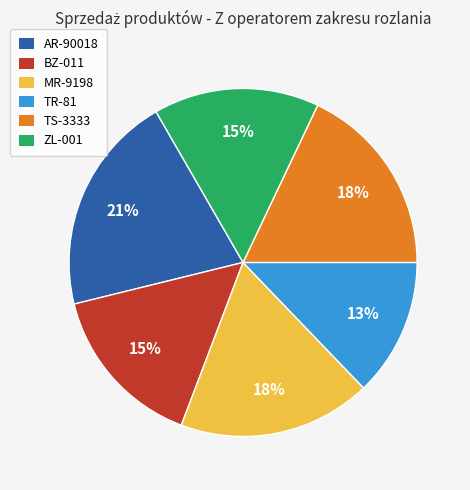

Which slice is the smallest?

TR-81